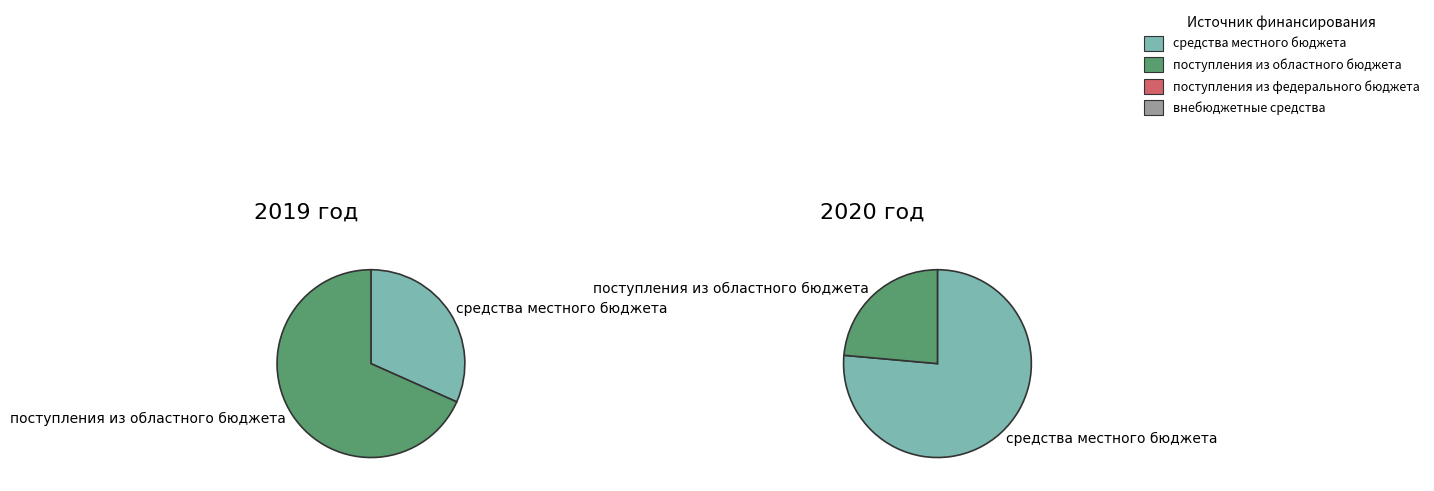

To the nearest percent, what is the combined percentage of поступления из областного бюджета and поступления из федерального бюджета?

68%